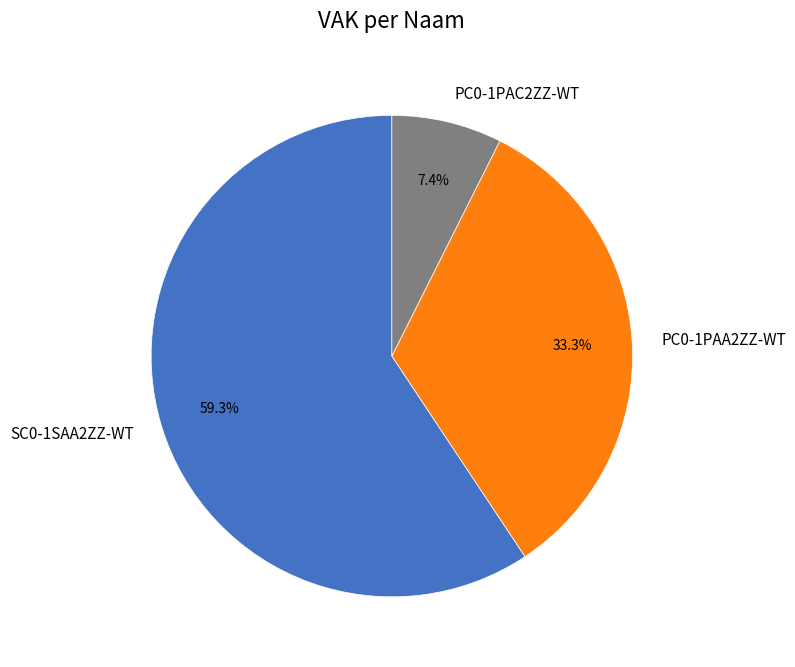

Count the number of slices in the pie.

3